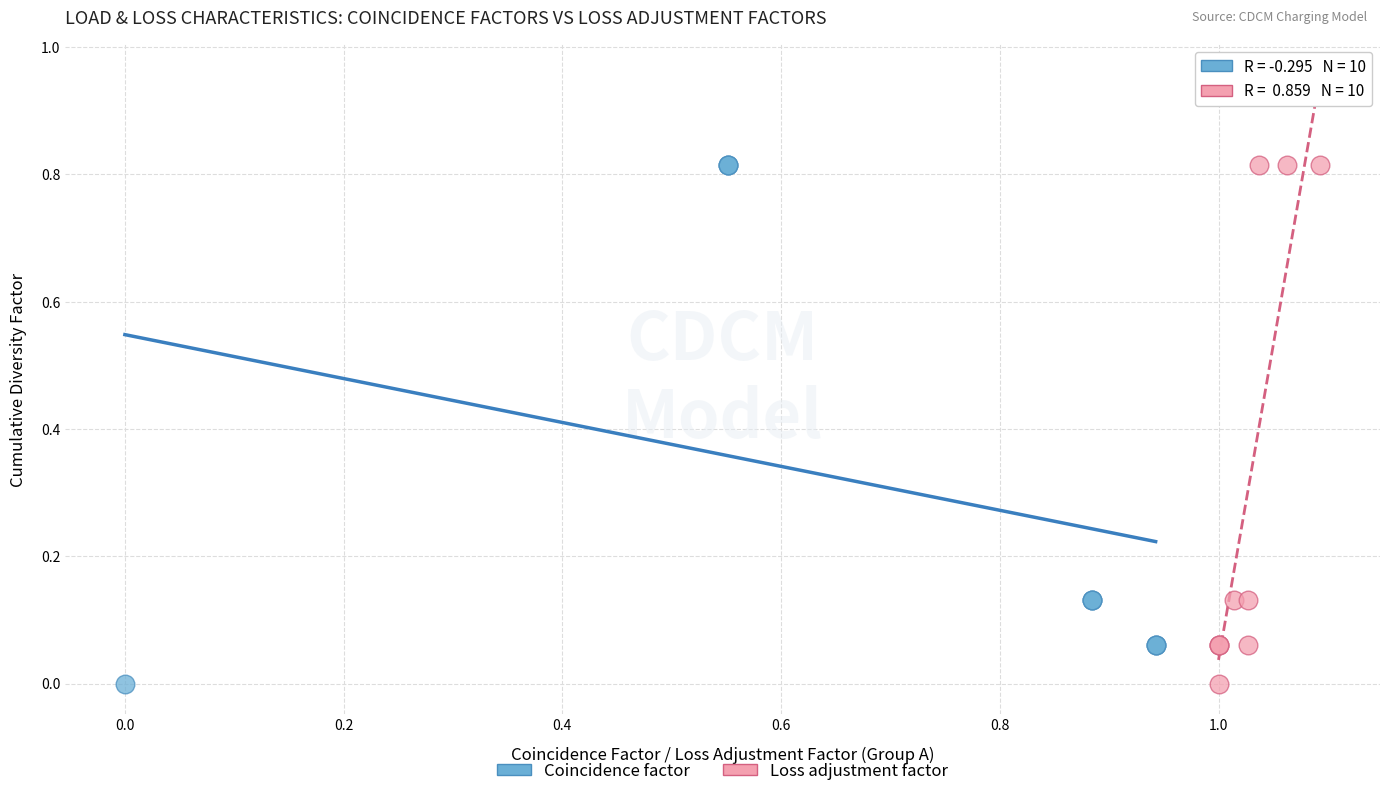

What are all the series names shown in the legend?

Coincidence factor, Loss adjustment factor